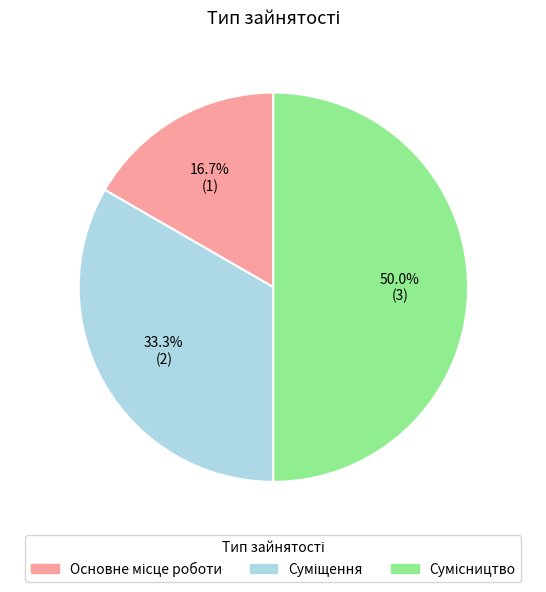

Rank the categories by value from highest to lowest.

Сумісництво, Суміщення, Основне місце роботи